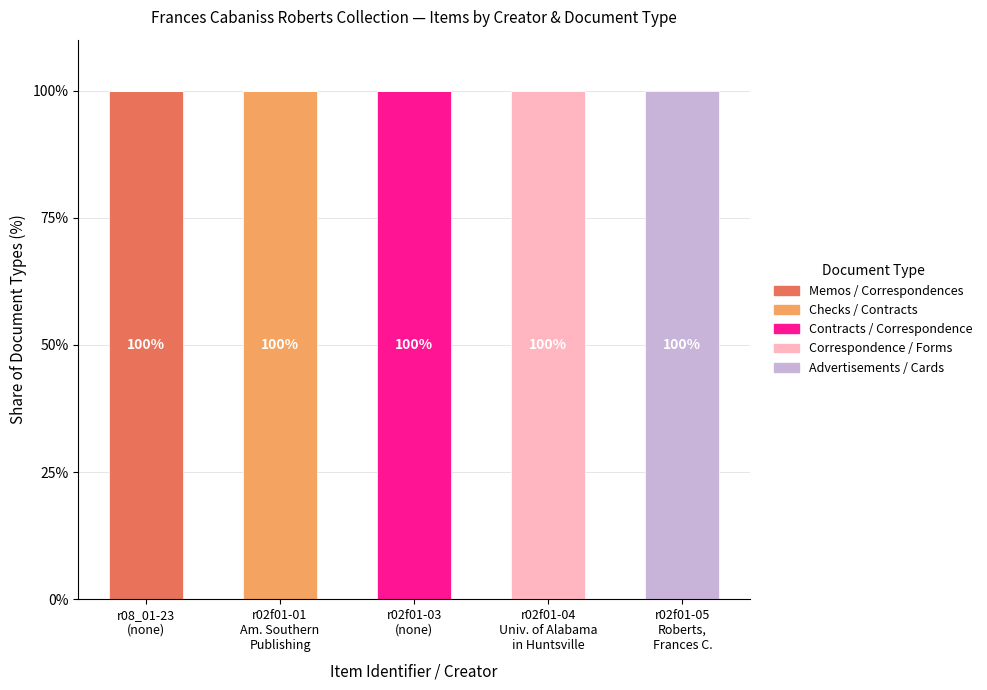

Are the bars horizontal?

No